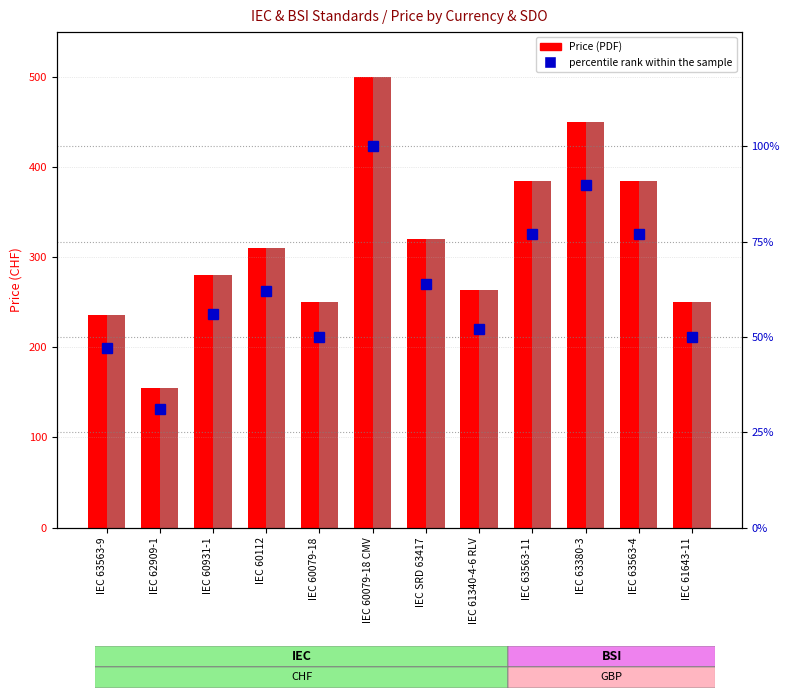

What is the approximate value of Price (PRINT) at IEC 60112, to the nearest 5?

310